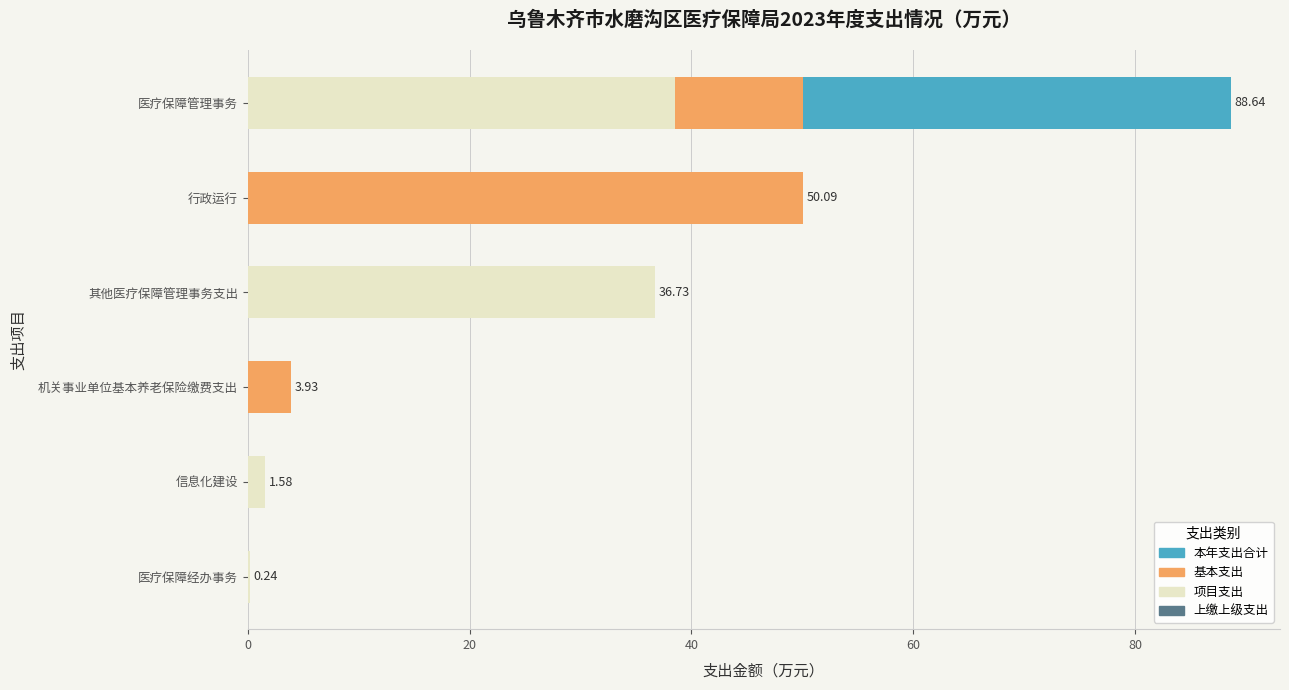

The 基本支出 series shows -23.7 at 医疗保障经办事务. True or false?

False